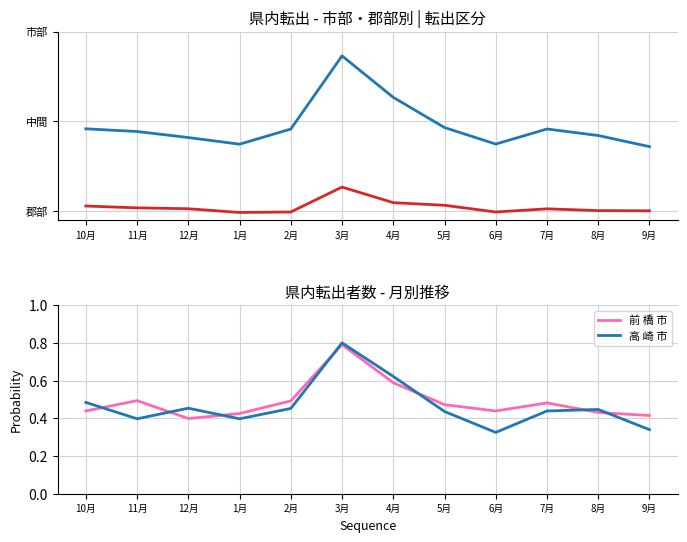

At which category does 市 部 計 reach its first local valley?

1月